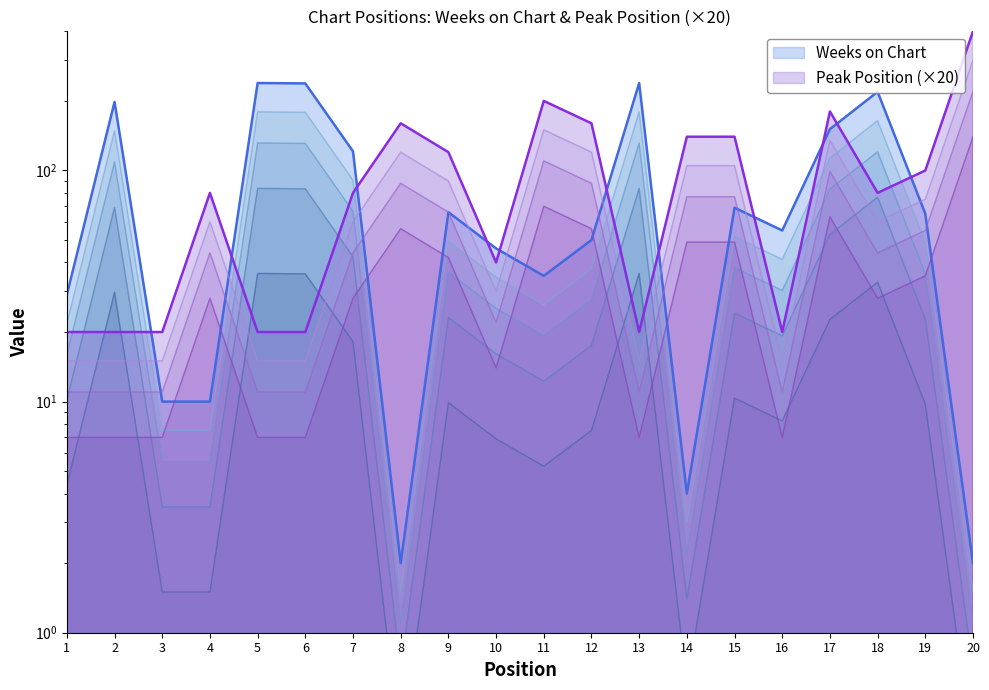

Which category has the highest value in the Peak Position series?

20